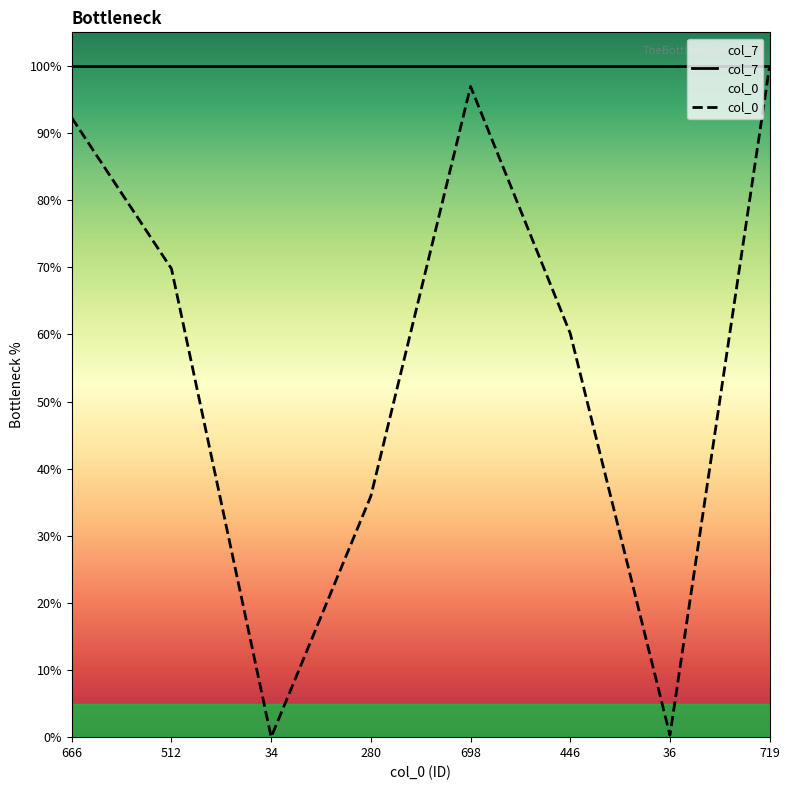

At which label is the value closest to 50?

446